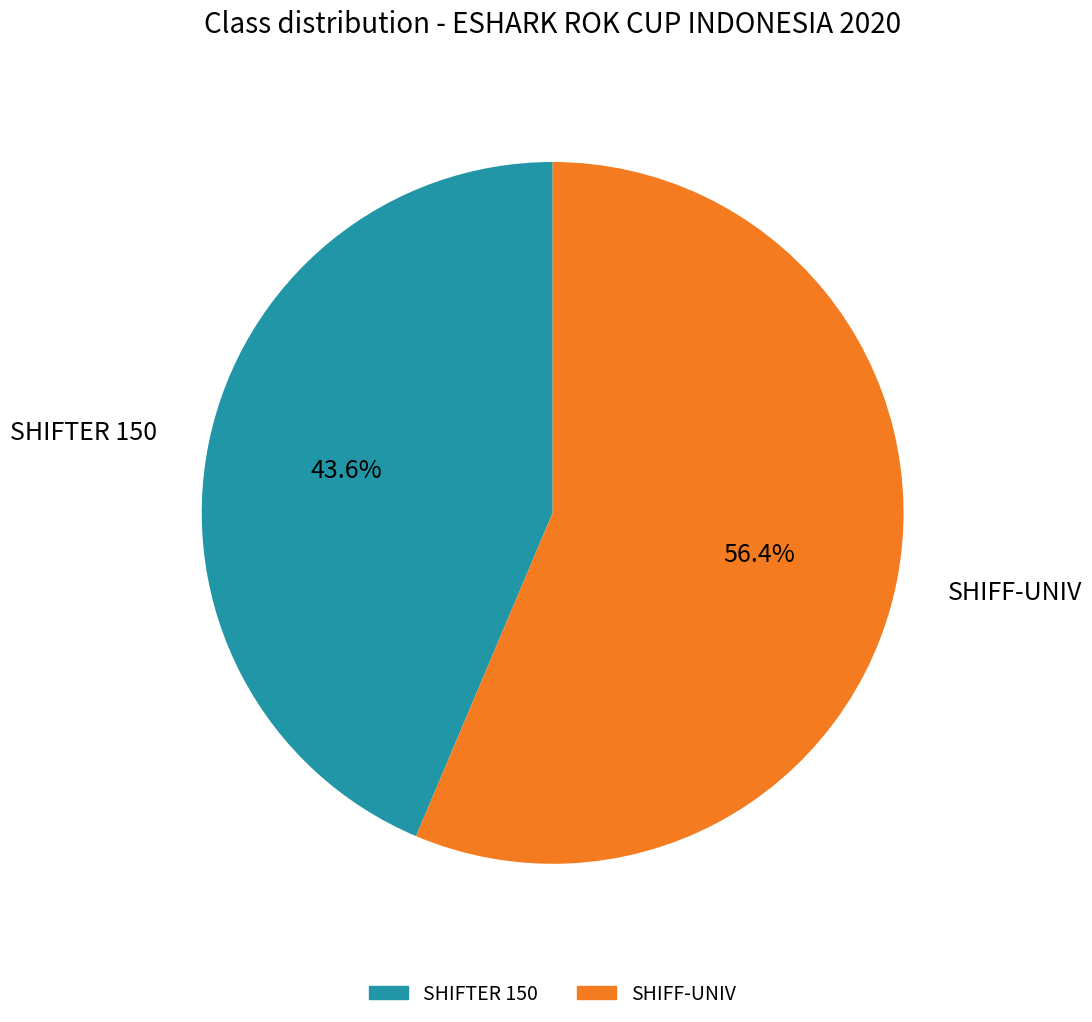

Is there any slice that represents more than half of the pie?

Yes